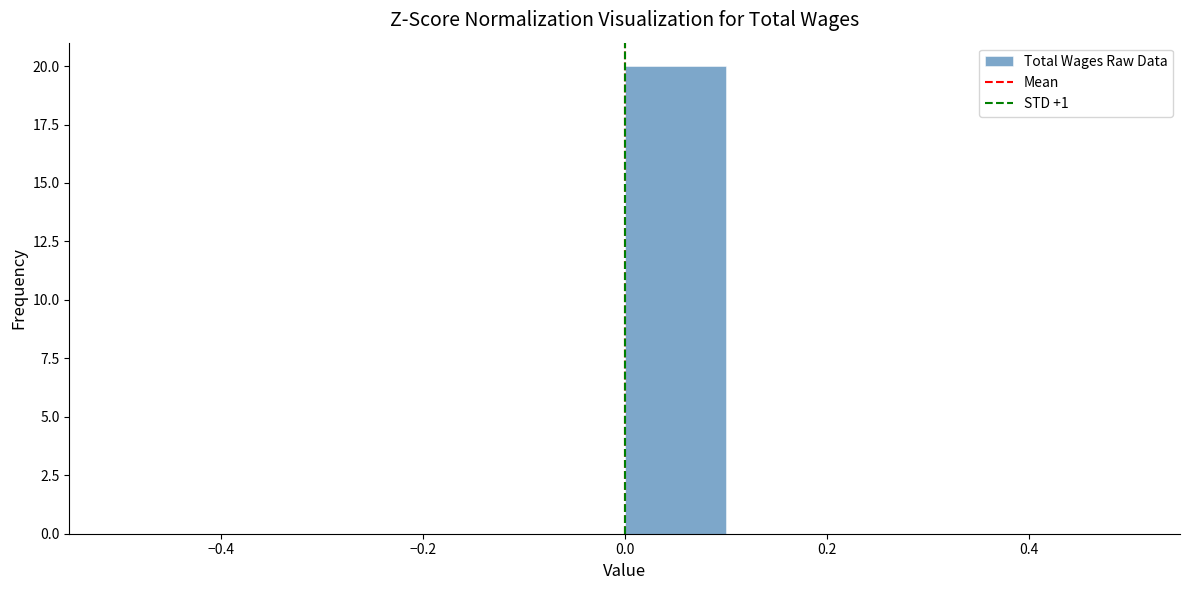

Reading left to right, transcribe this chart: for each bar, give the range it covers on the x-axis and its height. The values are not printed on the chart, so give them approximately, as read against the axis.

-0.5 to -0.4: 0
-0.4 to -0.3: 0
-0.3 to -0.2: 0
-0.2 to -0.1: 0
-0.1 to 0.0: 0
0.0 to 0.1: 20
0.1 to 0.2: 0
0.2 to 0.3: 0
0.3 to 0.4: 0
0.4 to 0.5: 0